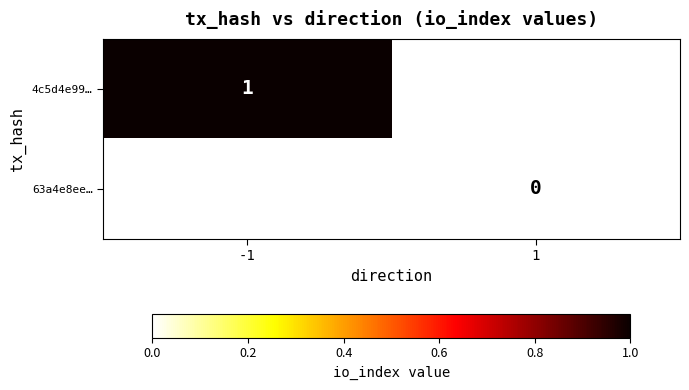

True or false: 4c5d4e99… has a value of 1 at -1.

True